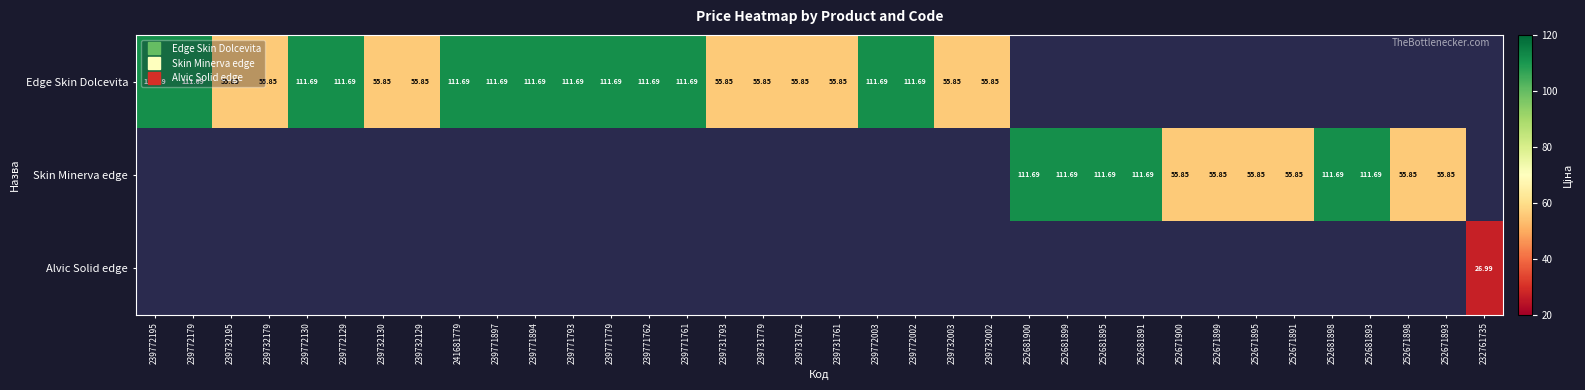

At 239732129, list the series in order from smallest to largest.

Skin Minerva edge, Alvic Solid edge, Edge Skin Dolcevita